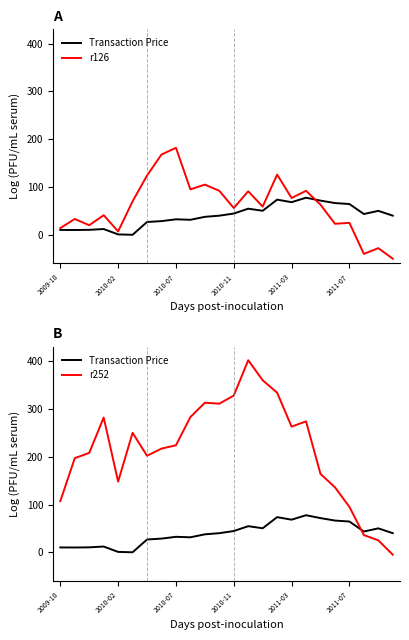

What is the average value of the r126 series?

60.2